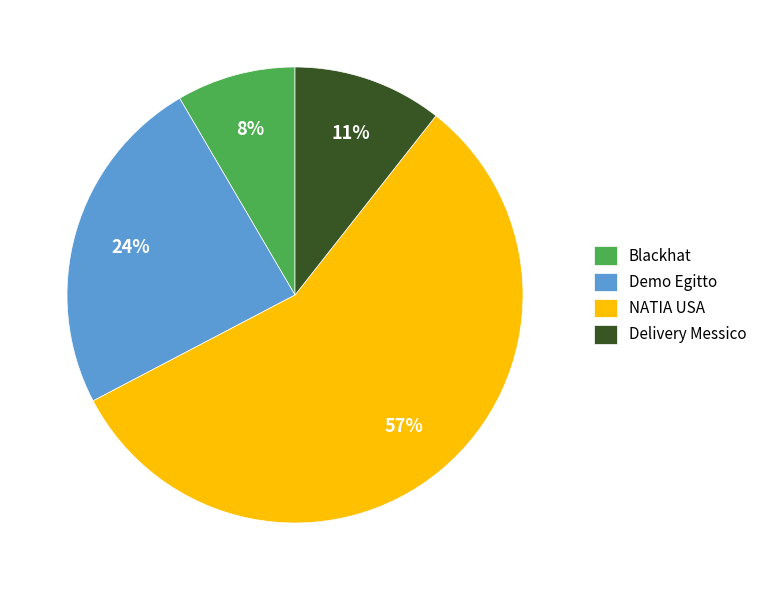

To the nearest percent, what percentage of the pie is Blackhat?

8%